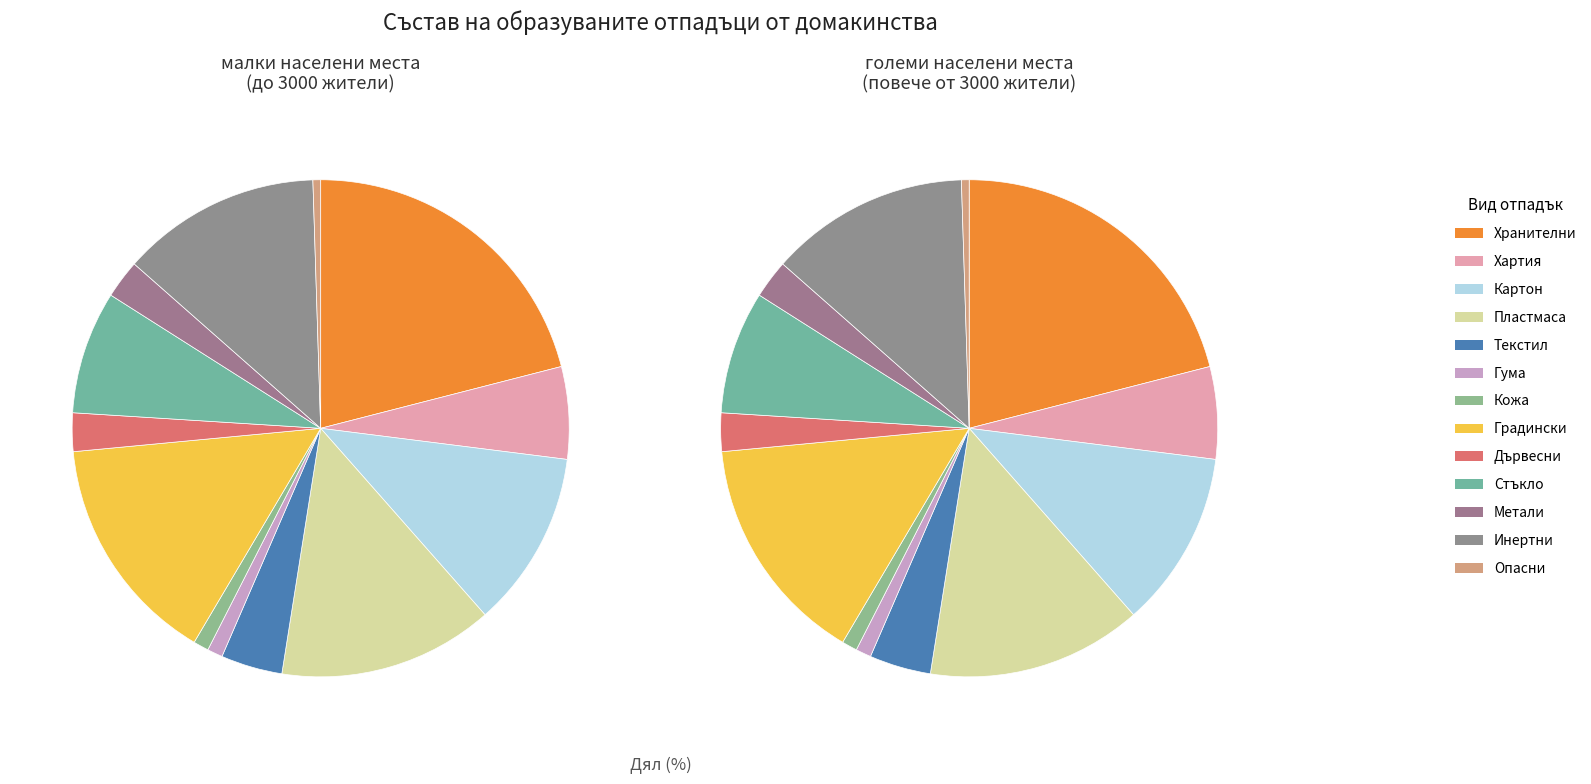

Which category has the smallest portion of the pie?

Опасни